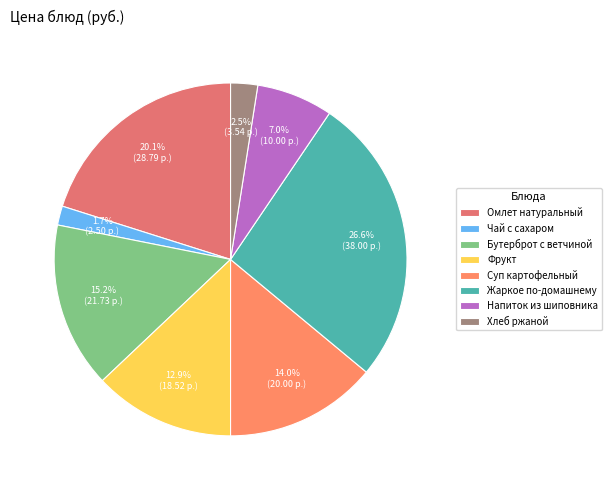

How much of the chart is everything except Жаркое по-домашнему?

73.4%